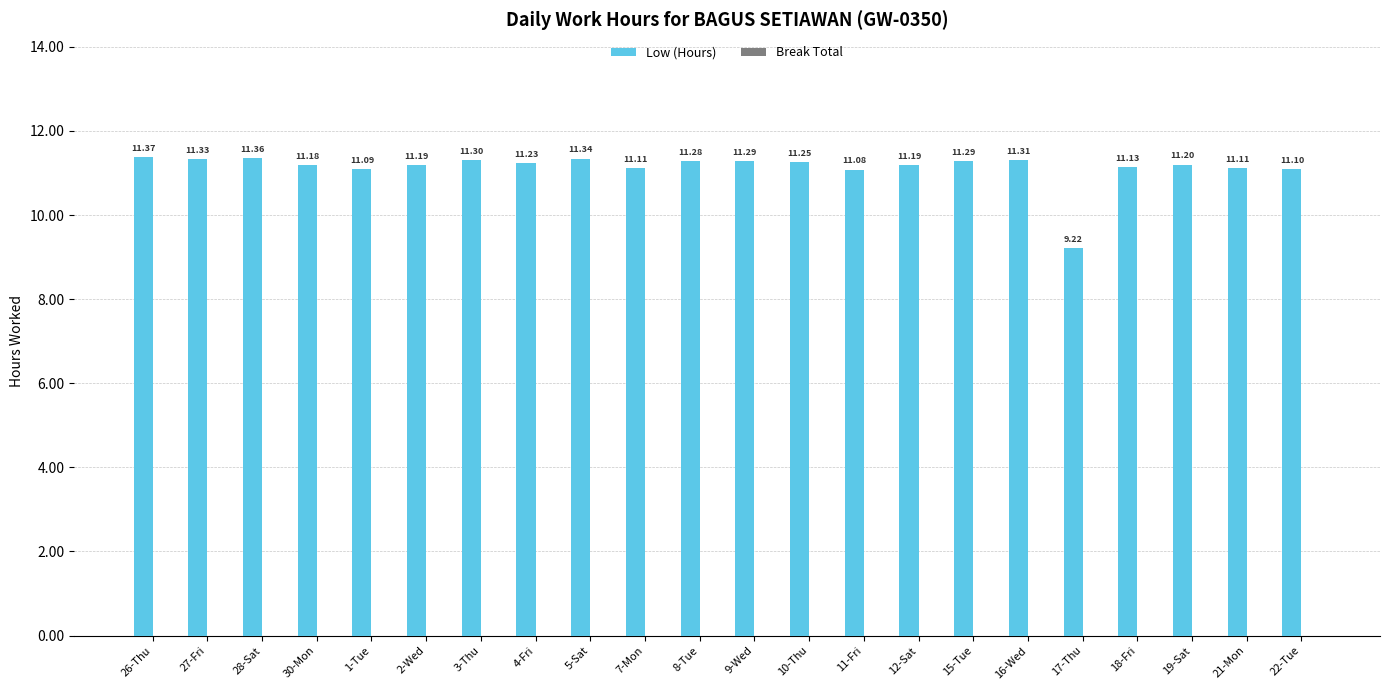

Approximately how many times larger is the value at 15-Tue compared to 27-Fri?

1.0